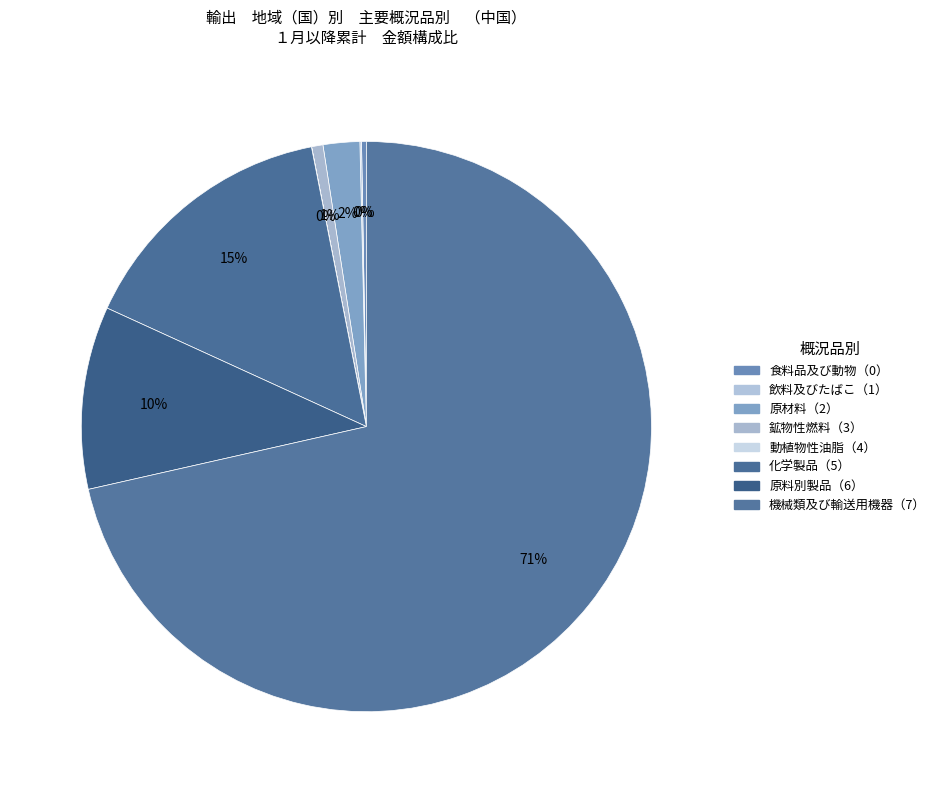

Count the number of slices in the pie.

8